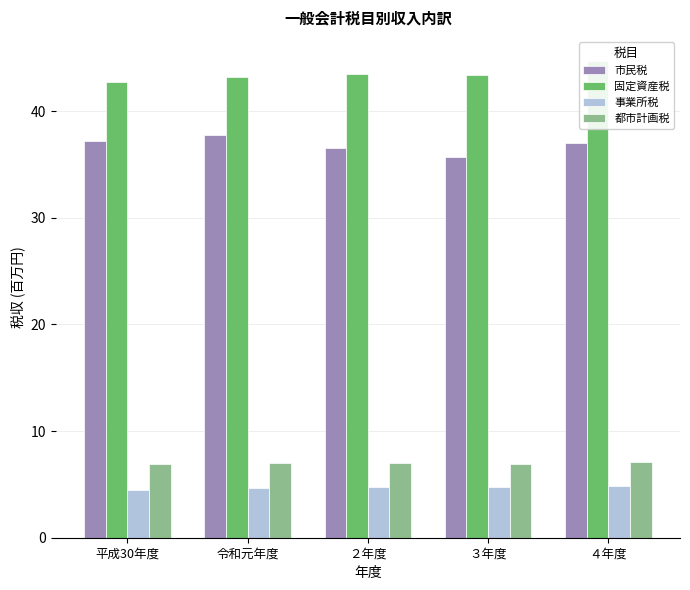

Read the 事業所税 value at 平成30年度.

4.5